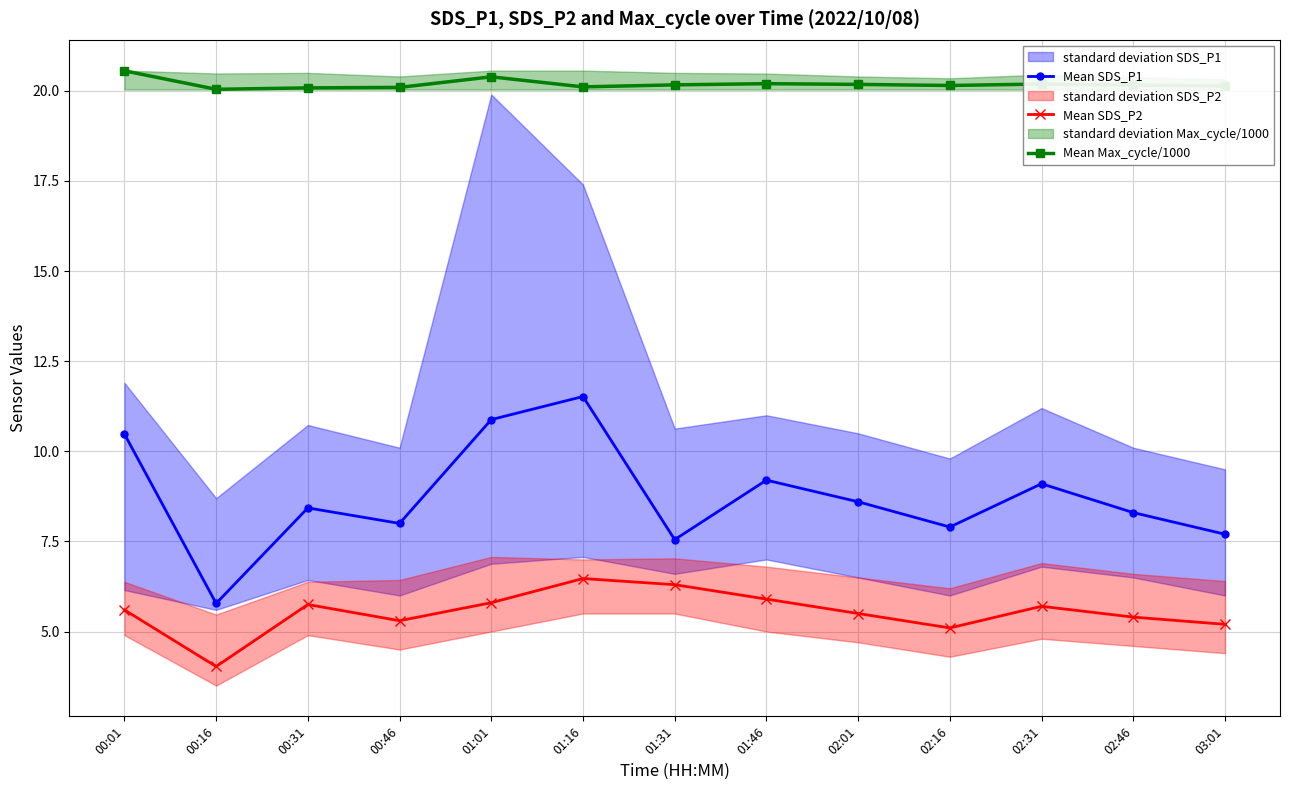

In Mean SDS_P2, how many points are higher than both neighbors (excluding endpoints)?

3